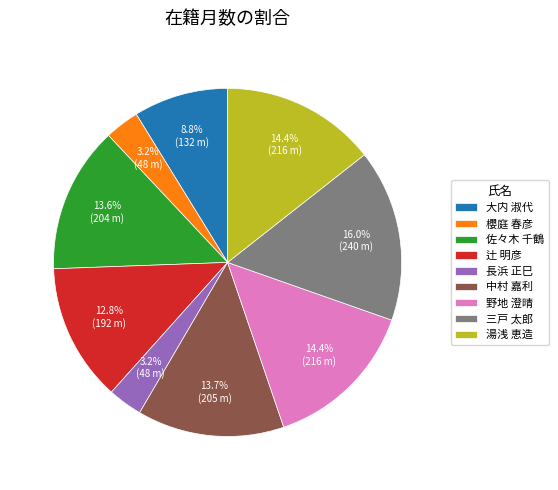

Does any single category account for the majority?

No